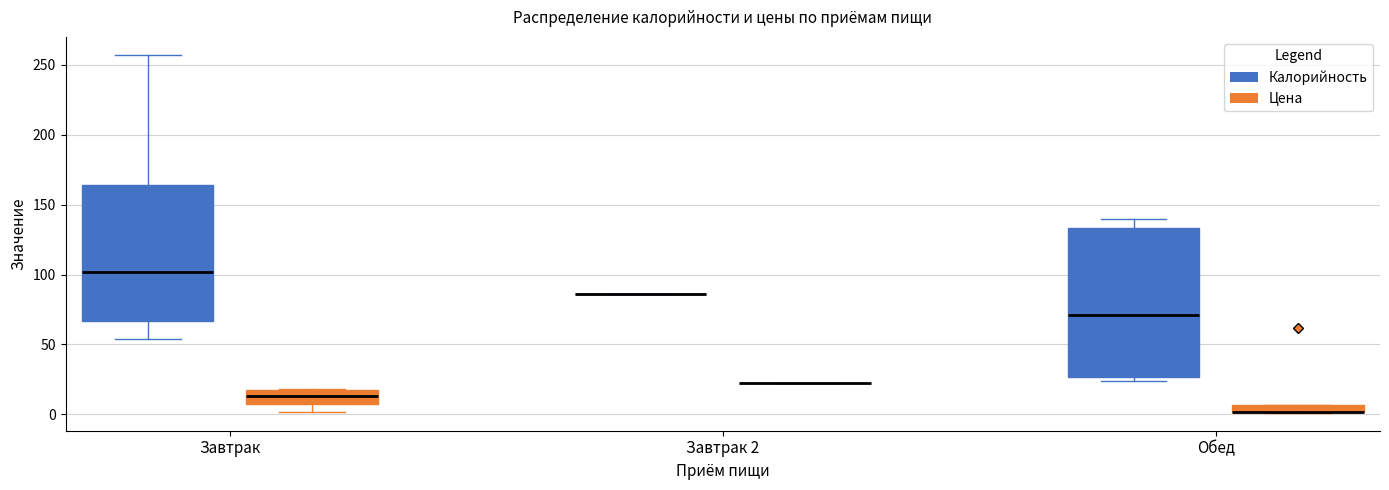

Comparing the boxes themselves (not the whiskers), which one is the tallest?

Обед (Калорийность)